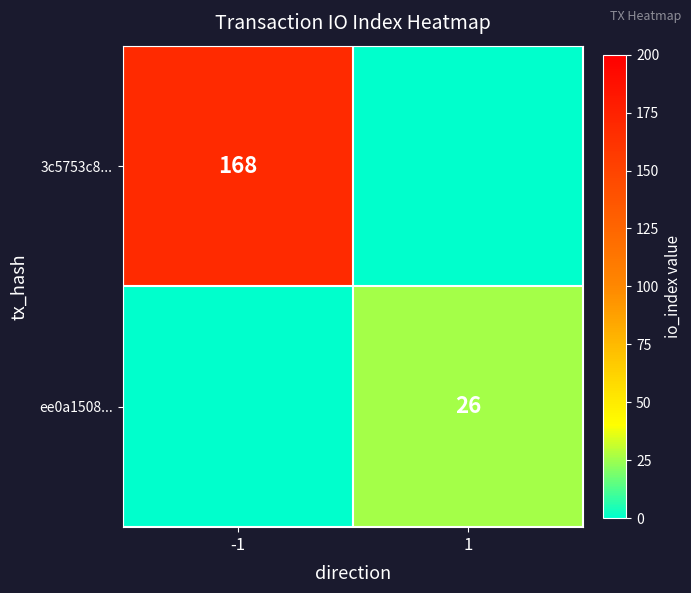

Is it true that ee0a1508... equals 26 at 1?

True